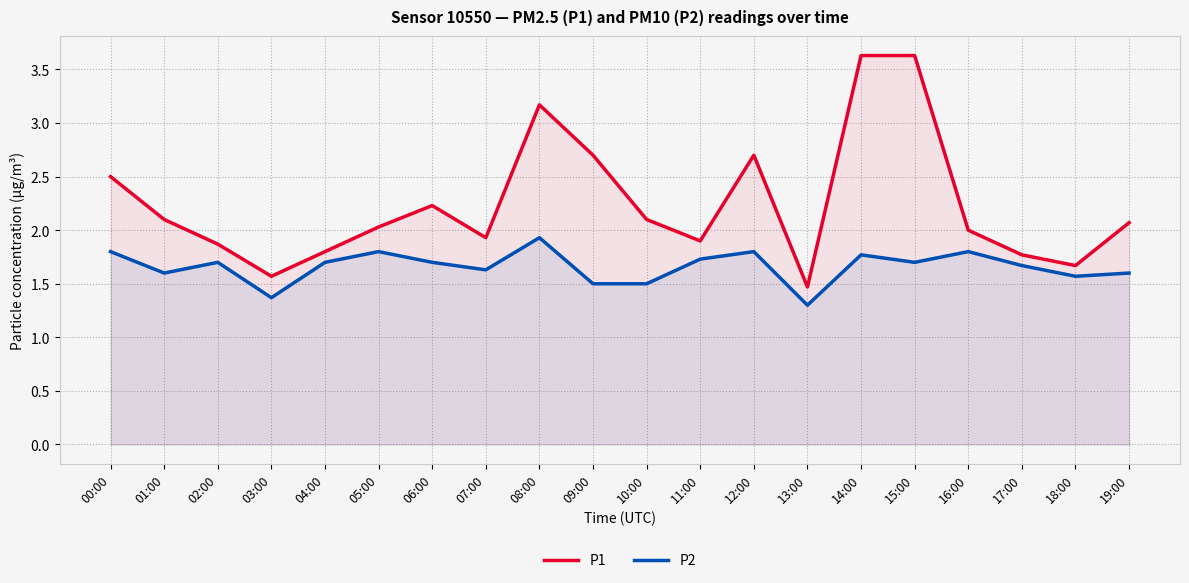

Which series has the largest total across all categories?

P1